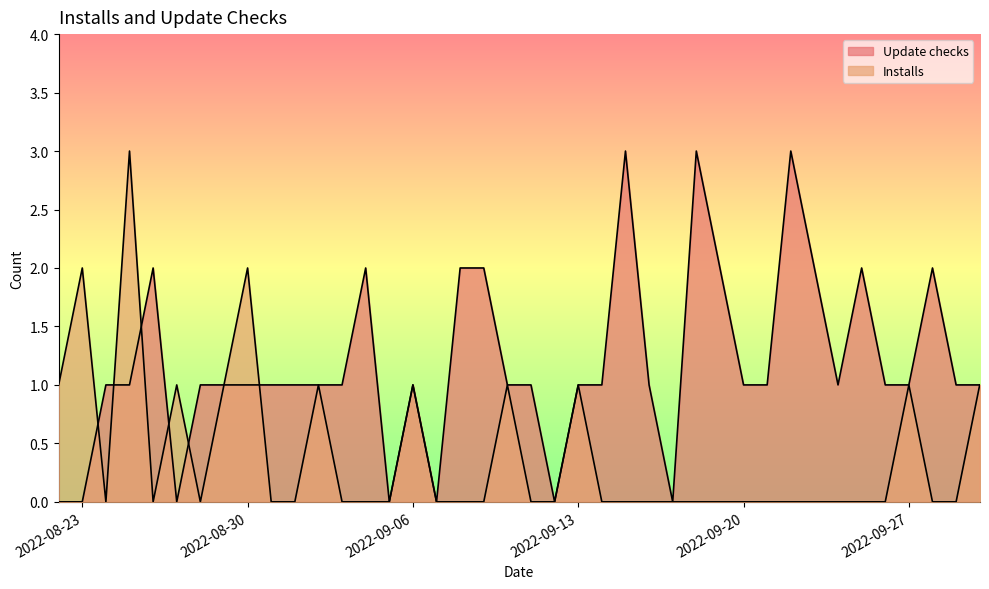

After their last crossing, which series has the higher values: Installs or Update checks?

Update checks